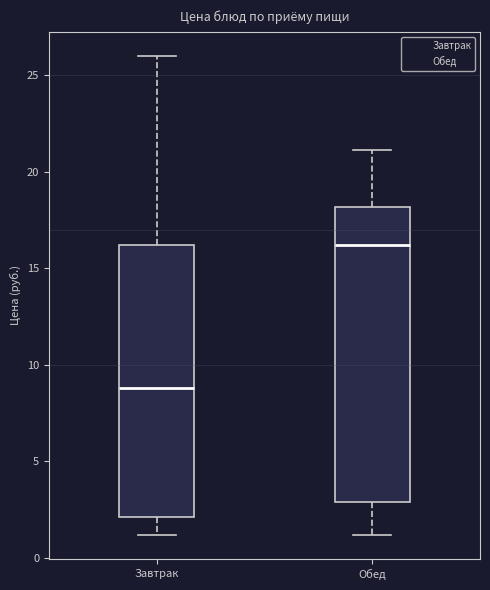

Which box is the tallest, from its lower edge to its upper edge?

Обед